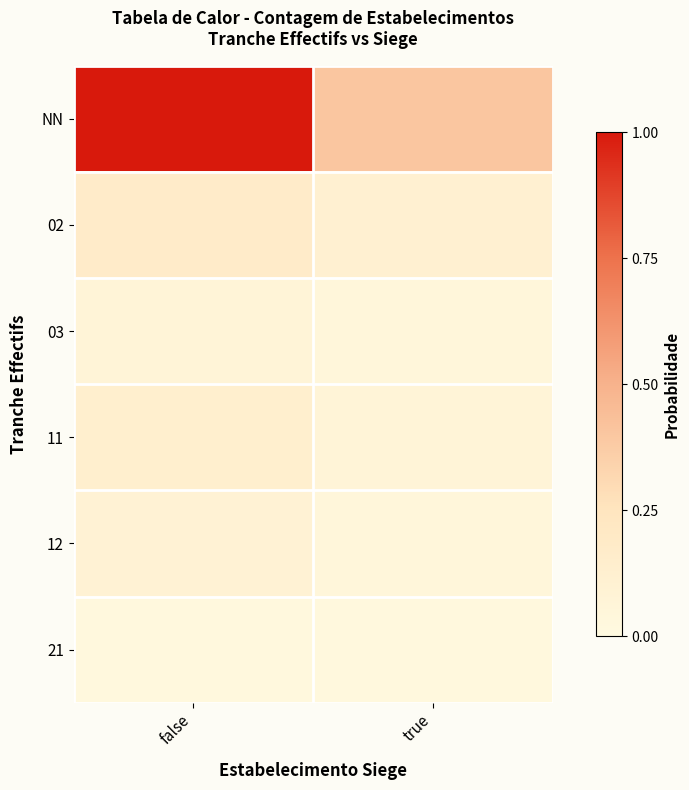

How many categories are shown in the chart?

2